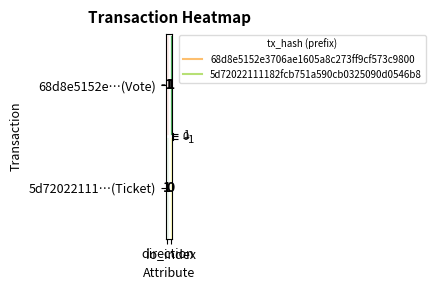

Which label corresponds to the smallest value in the chart?

direction